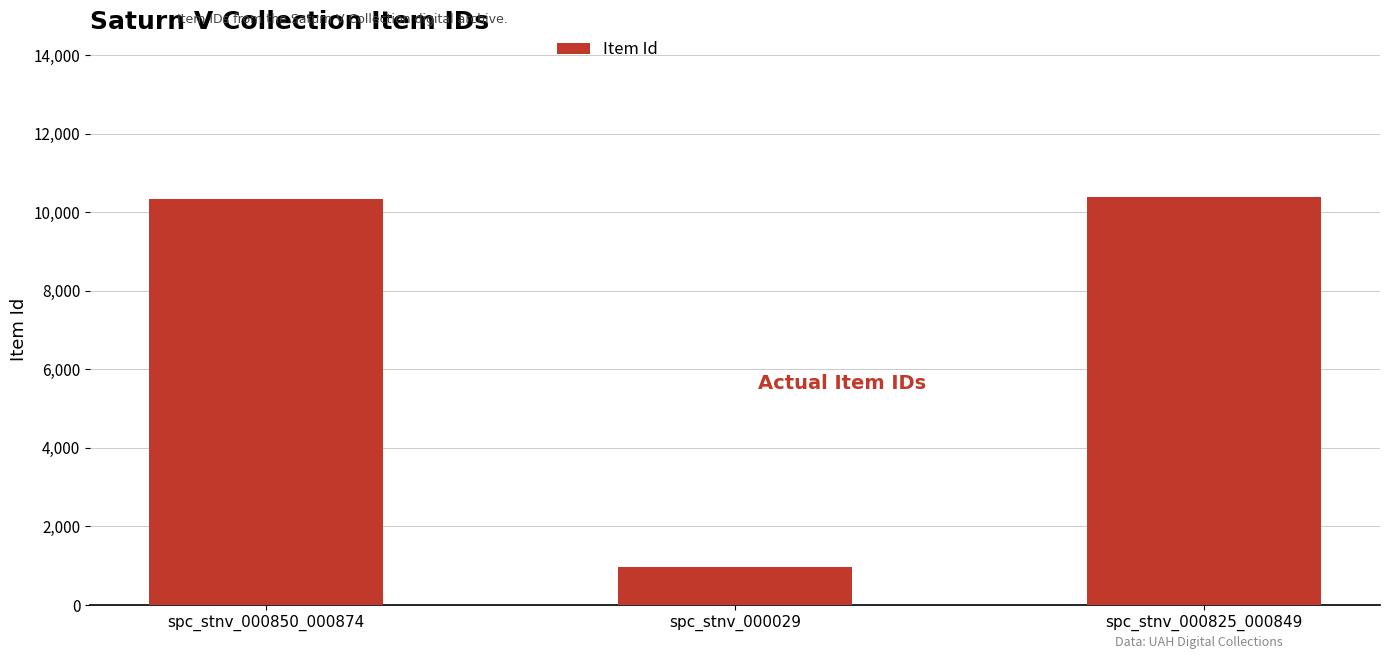

What is the average value?

7233